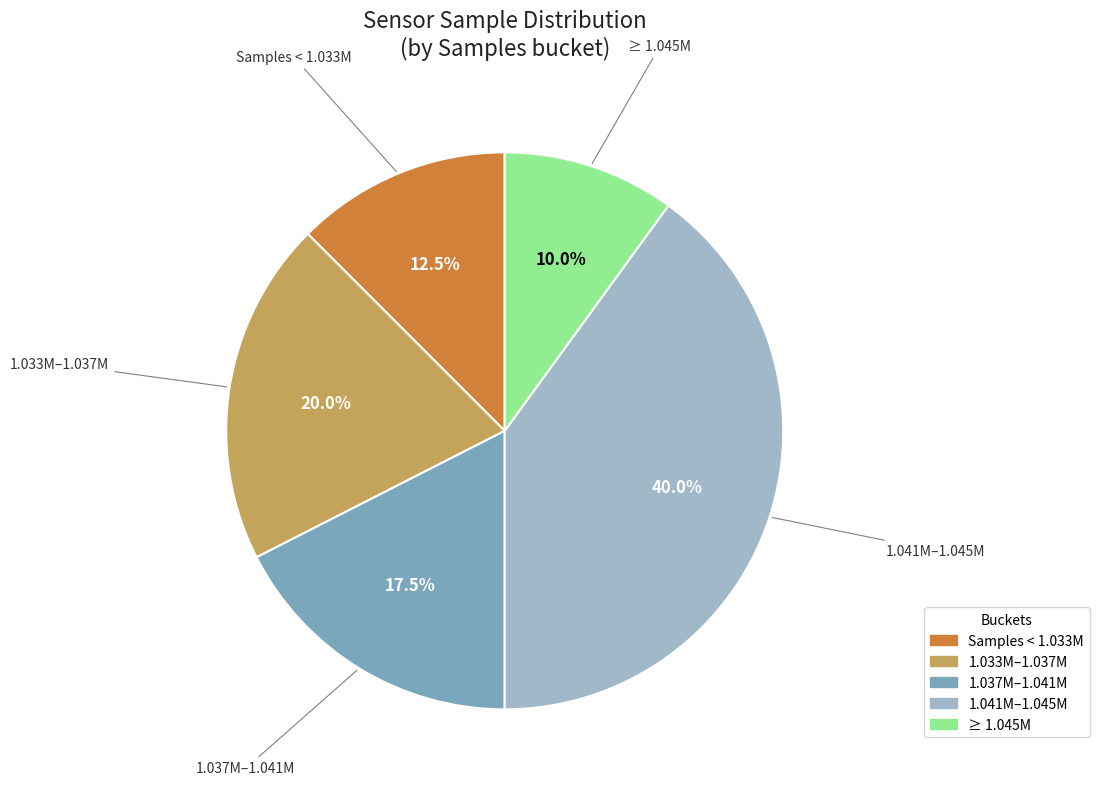

Is there a majority slice in this chart?

No